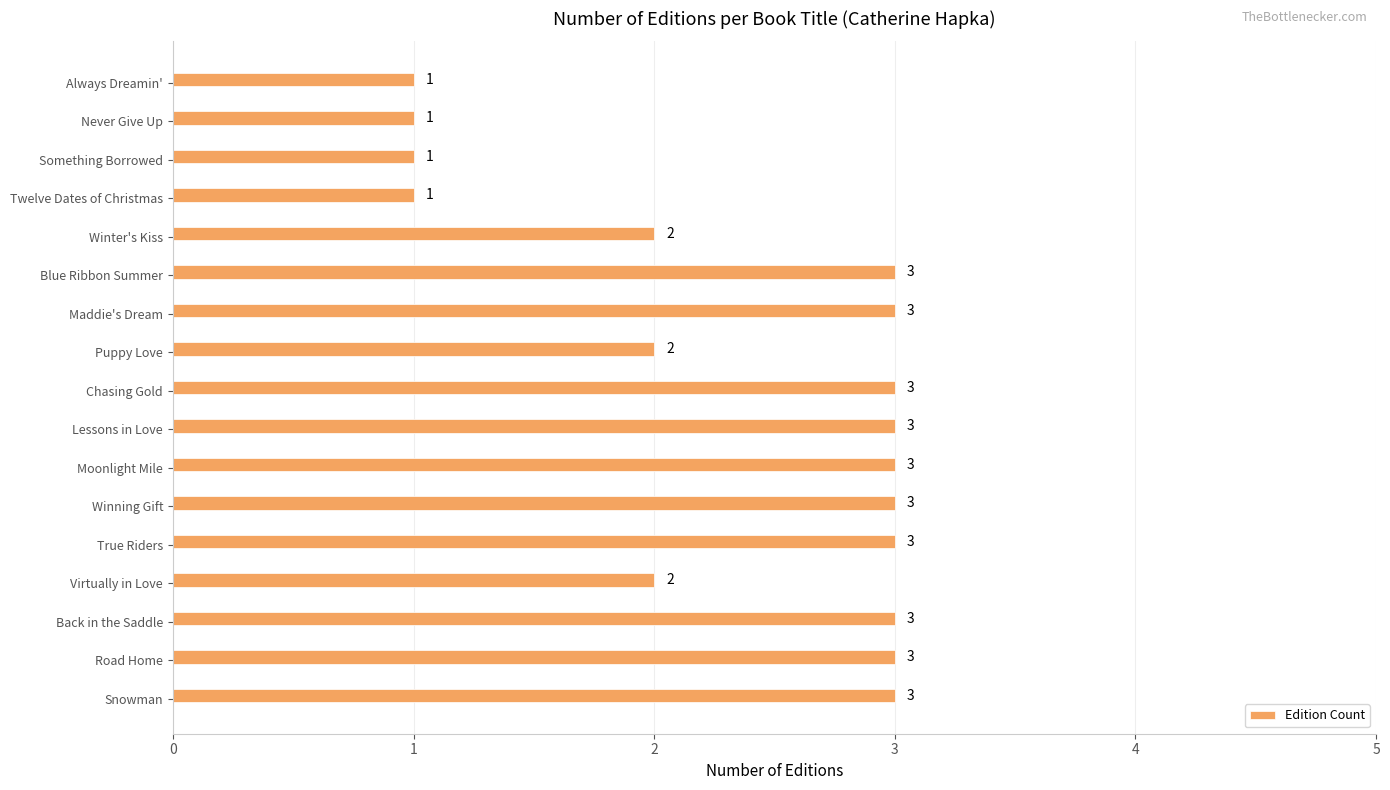

How many data points are less than 3?

7